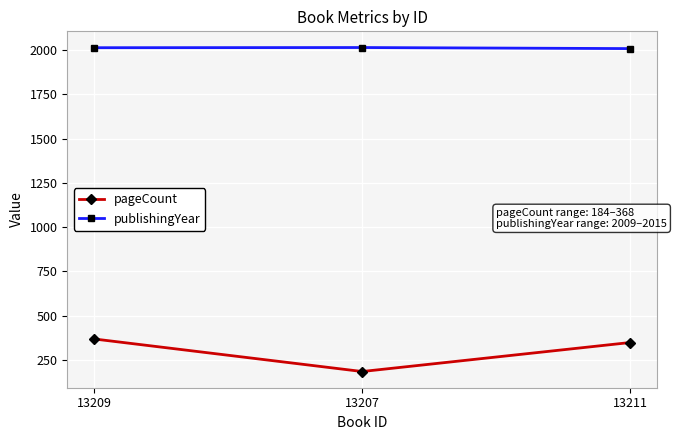

At how many categories does at least one series exceed 1157?

3